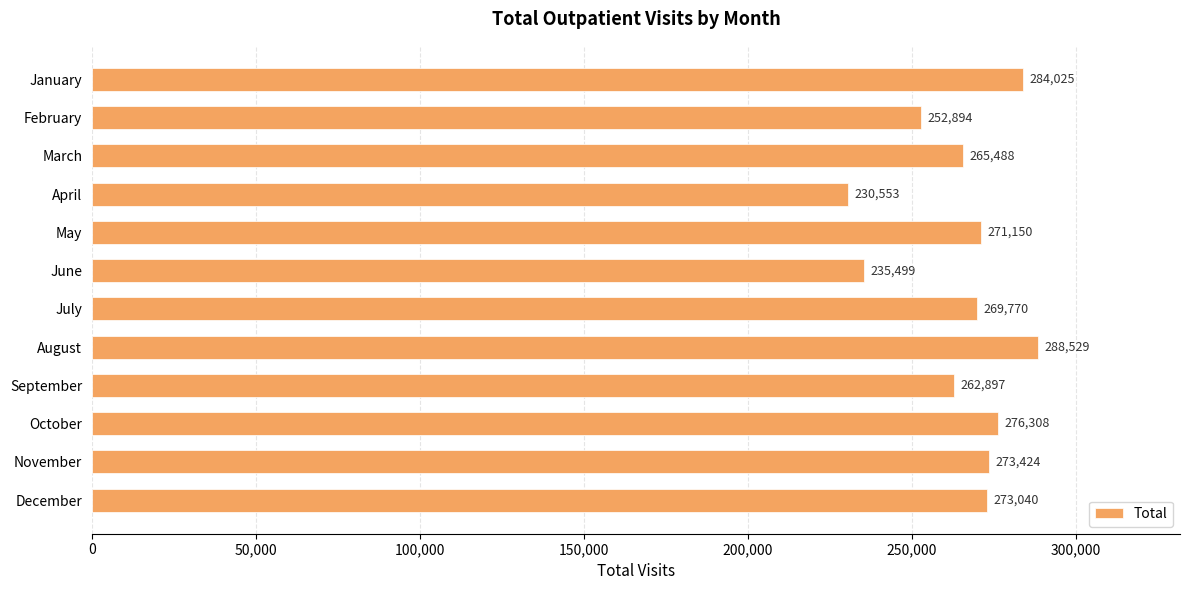

The chart shows a value of 284025 at January. True or false?

True